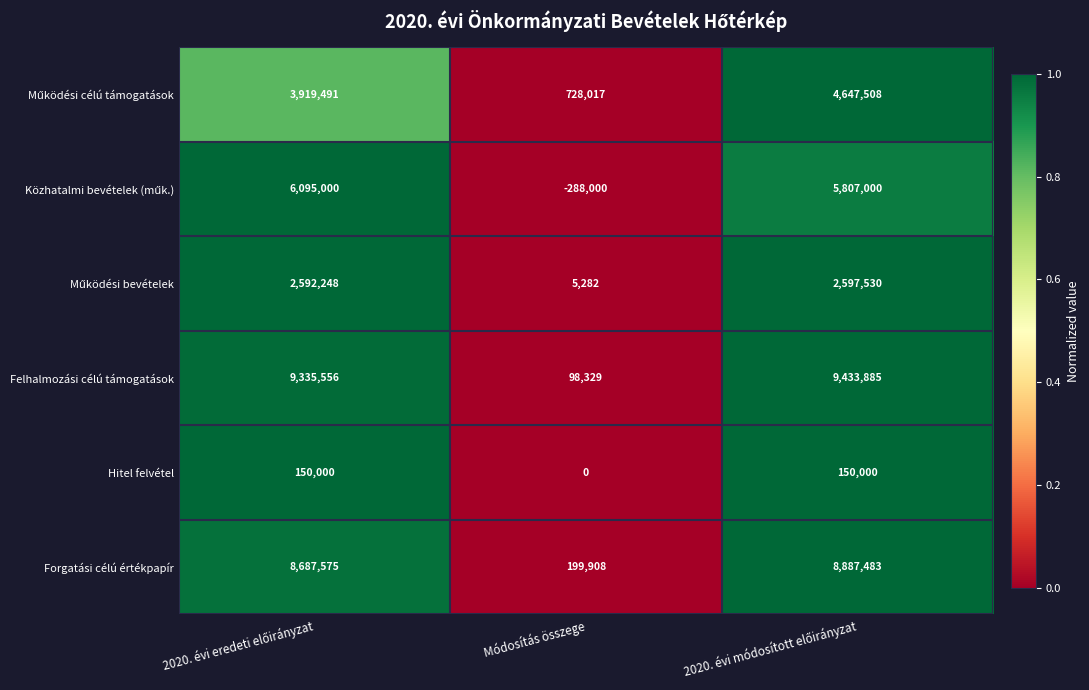

Which category has the lowest value across all series?

Módosítás összege